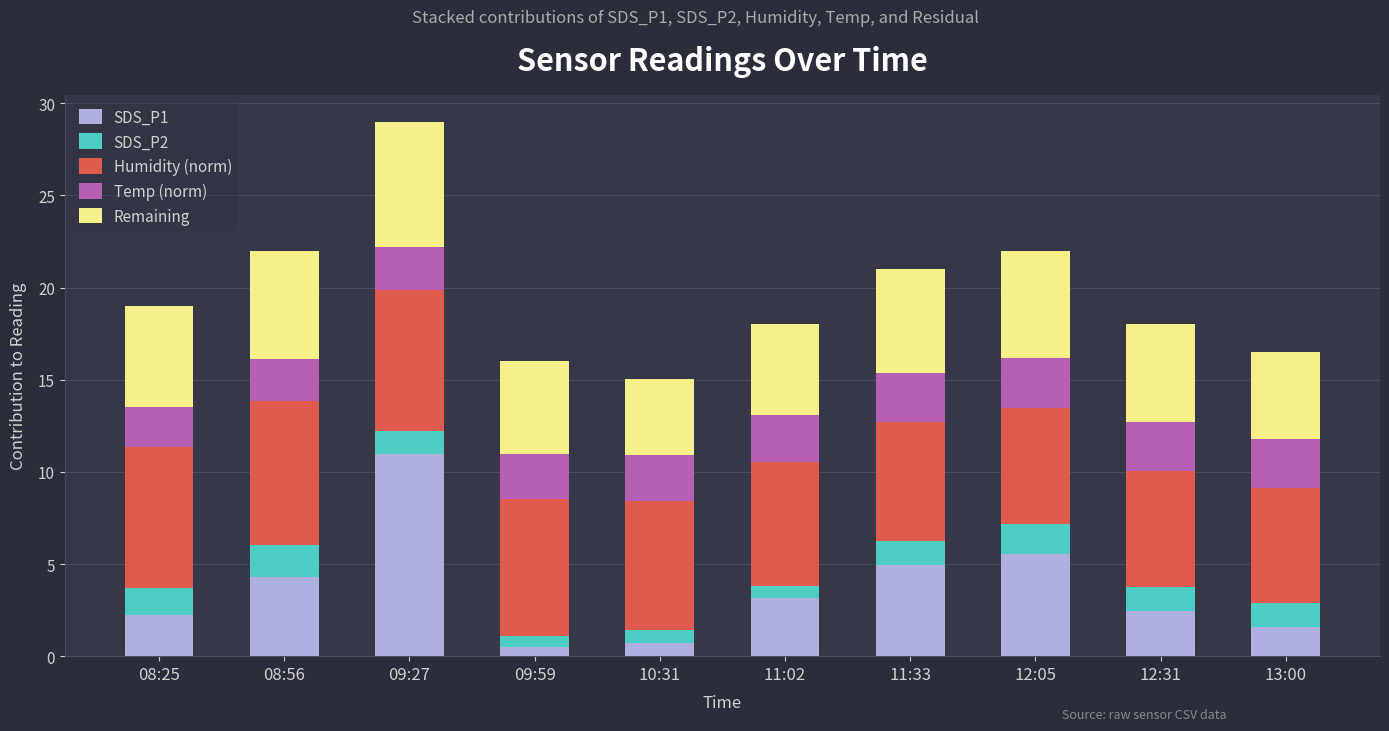

The SDS_P1 series shows 5.5 at 12:05. True or false?

True